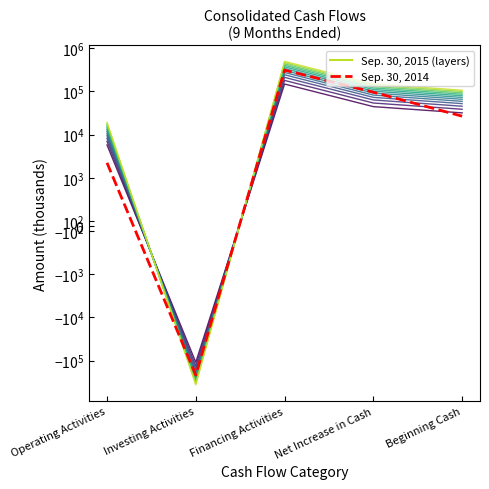

What is the spread (max minus min) of values at Financing Activities?

182780